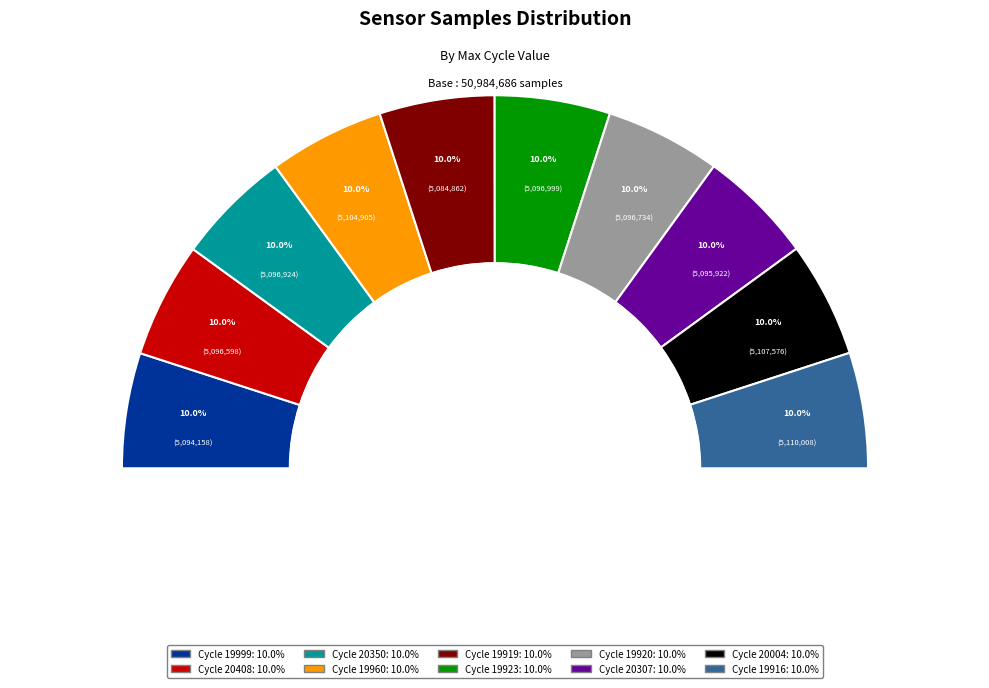

What percentage is the 20350 slice, to the nearest percent?

10%